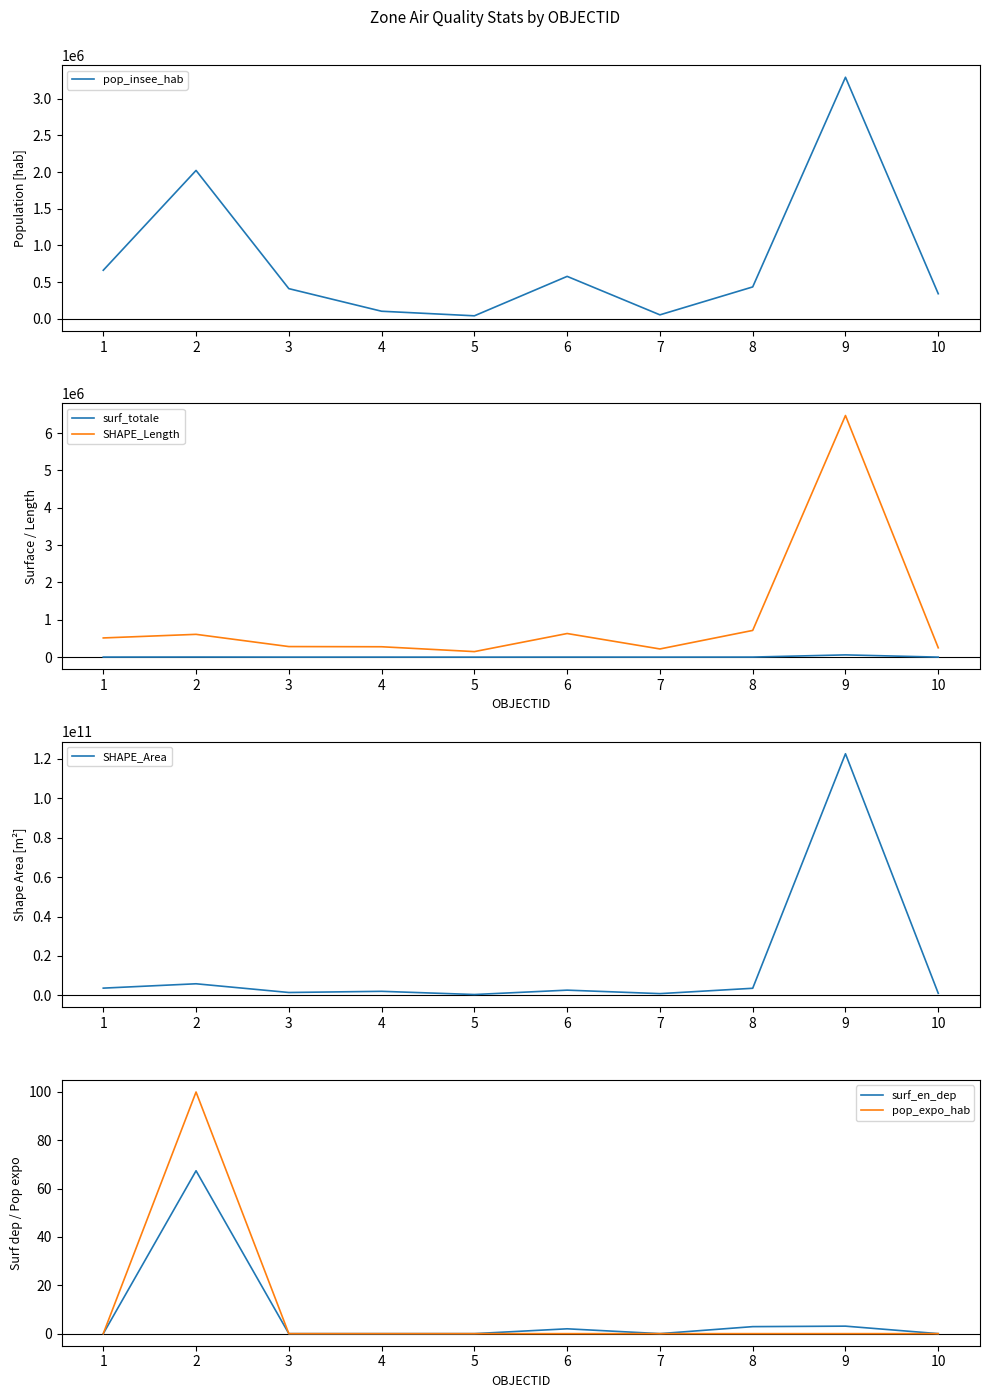

What is the maximum value shown in the chart?

122653651367.9